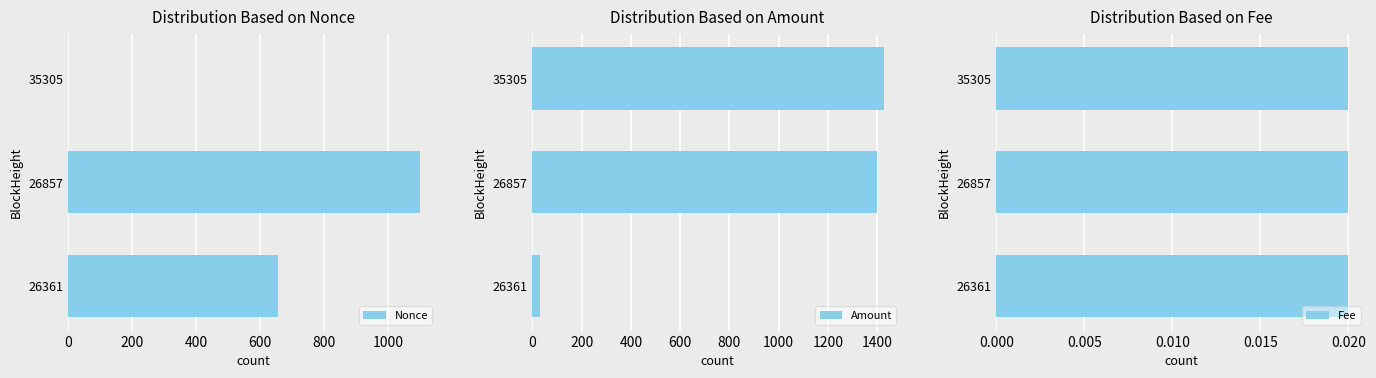

How many distinct data groups are displayed?

3